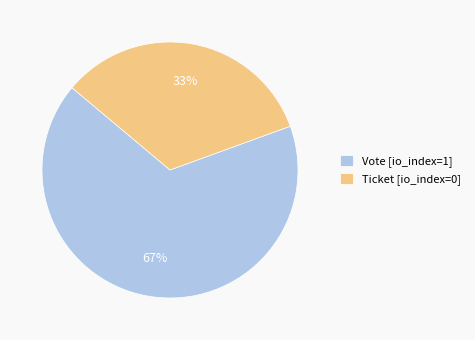

Count the number of slices in the pie.

2